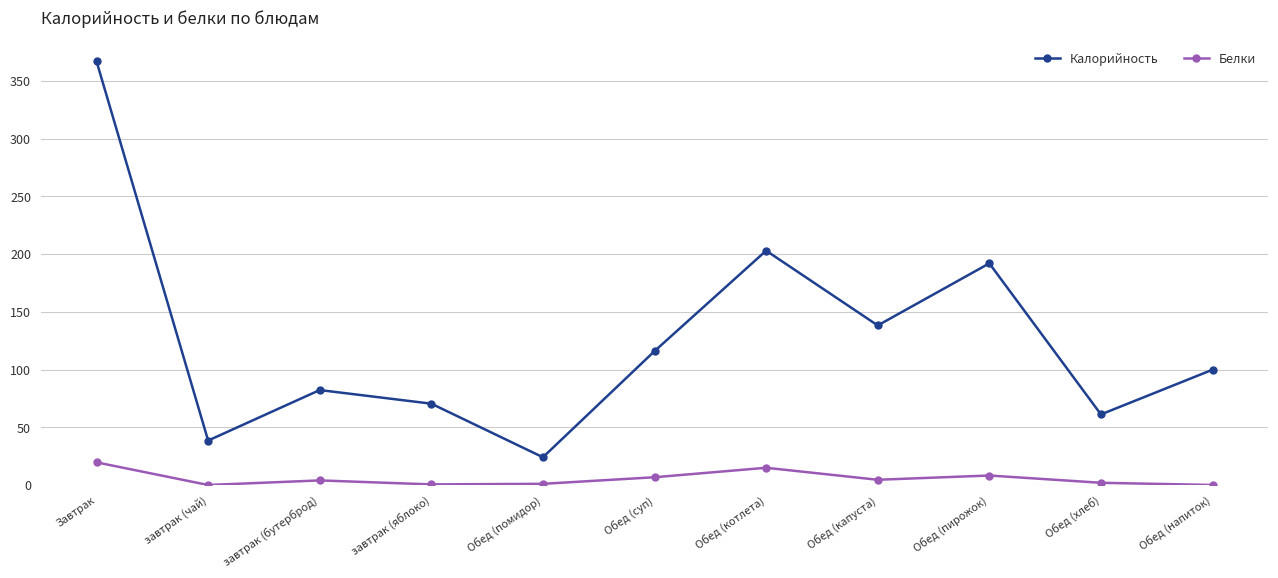

What is the difference between the maximum and minimum values in the Белки series?

19.6